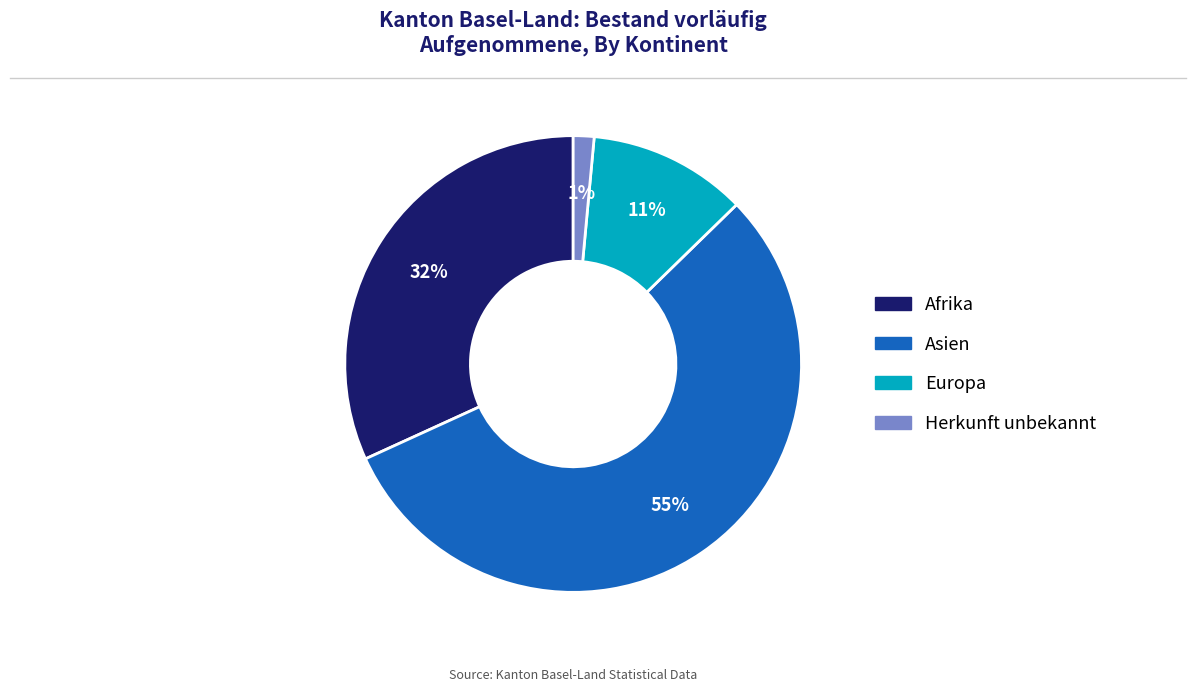

Is there any slice that represents more than half of the pie?

Yes